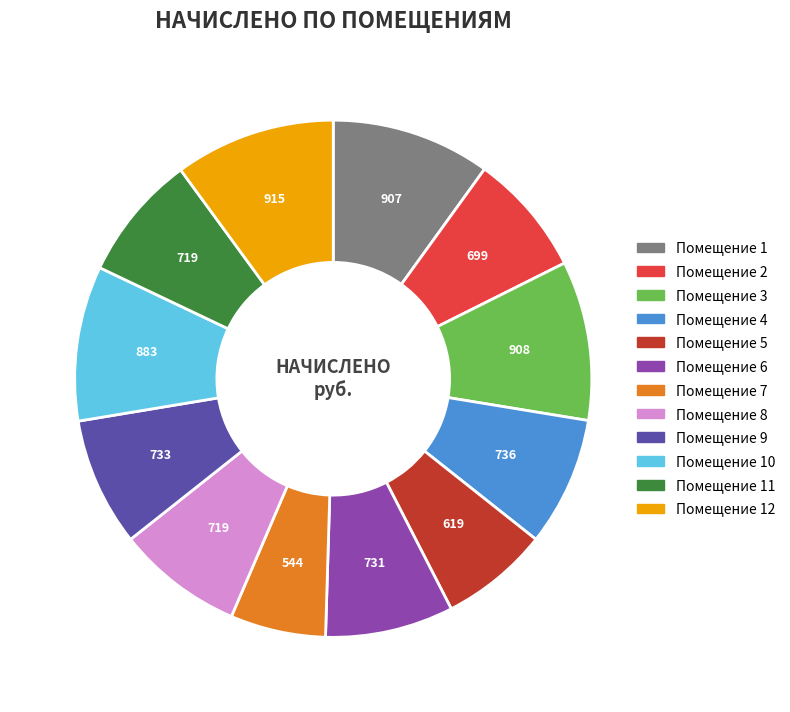

Is there a majority slice in this chart?

No